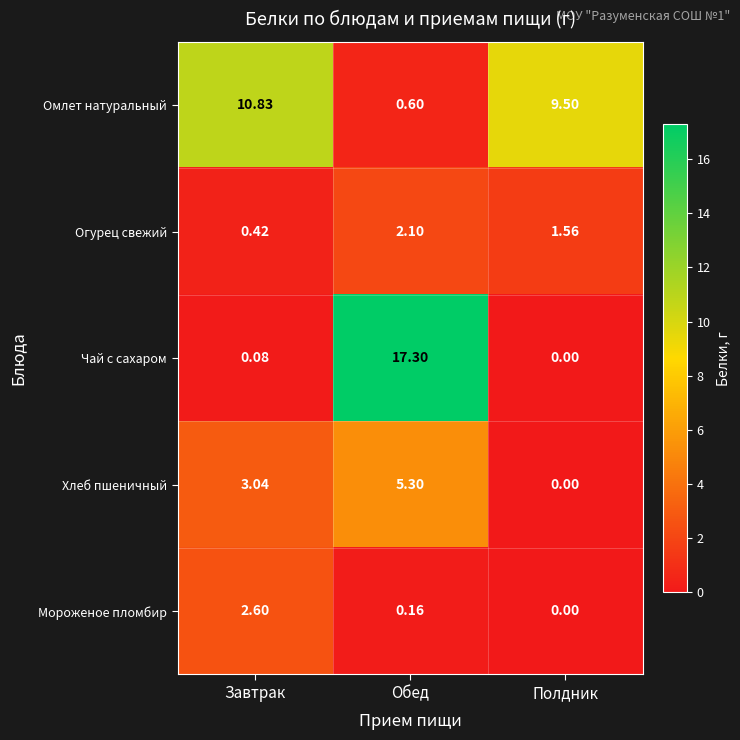

At which category is the sum across all series the highest?

Обед